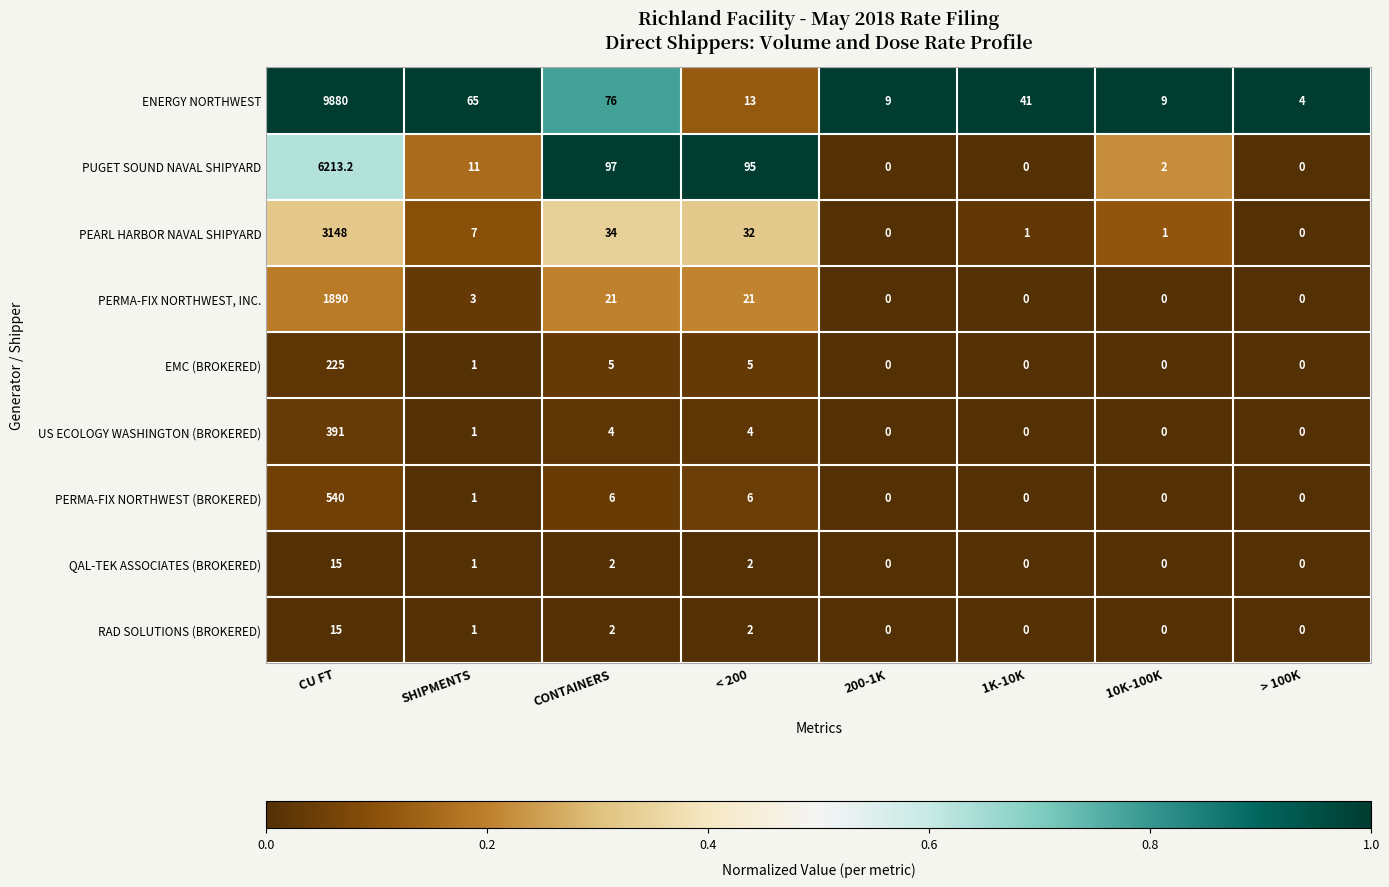

At which label does US ECOLOGY WASHINGTON (BROKERED) reach its peak?

CU FT